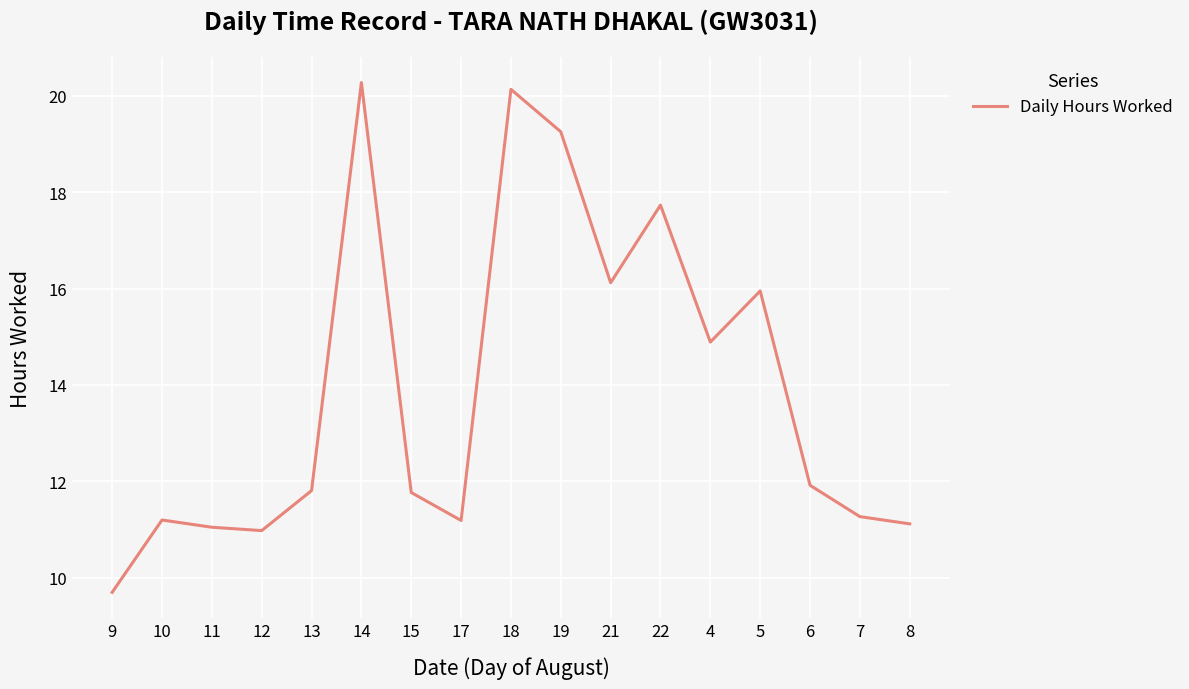

What is the smallest value displayed?

9.7